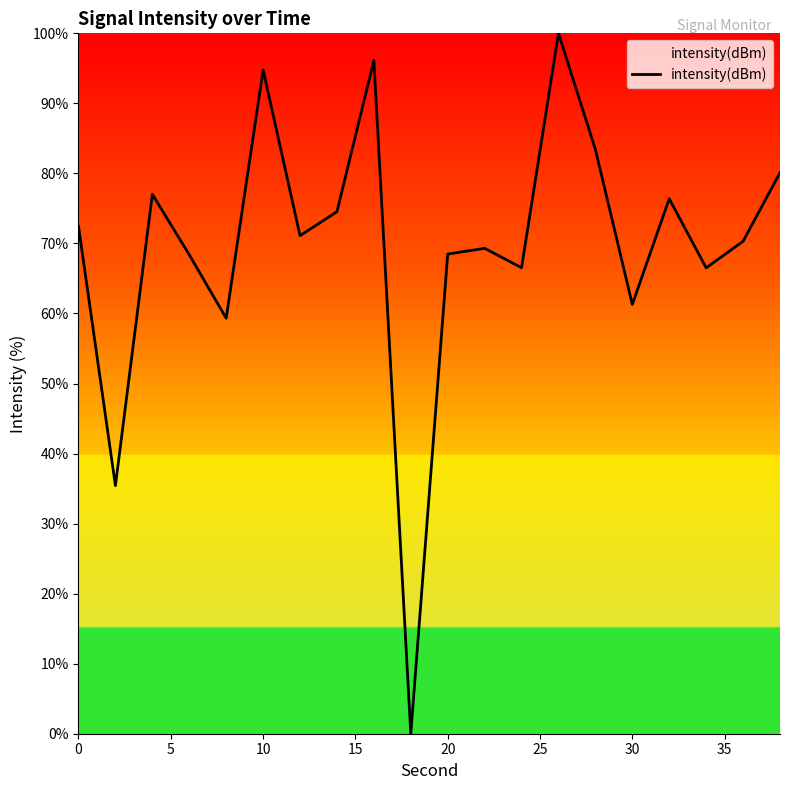

What is the difference between the maximum and minimum values?

100.0